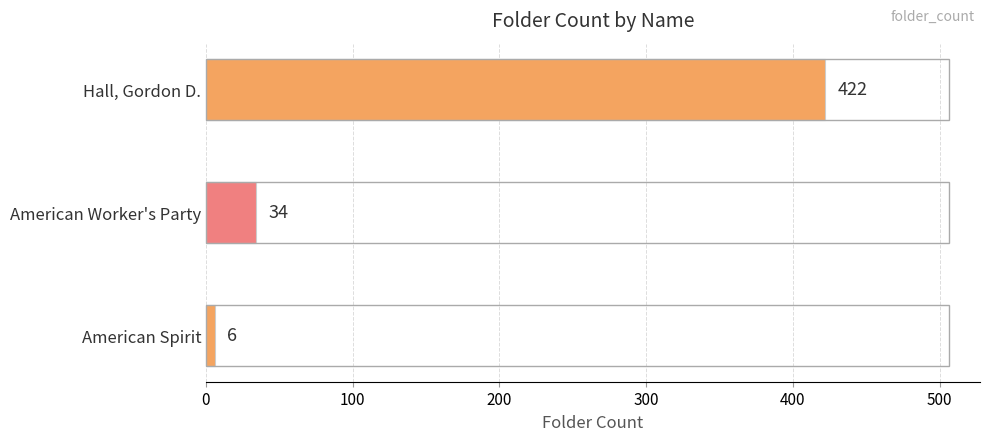

Which has a higher value, American Spirit or Hall, Gordon D.?

Hall, Gordon D.